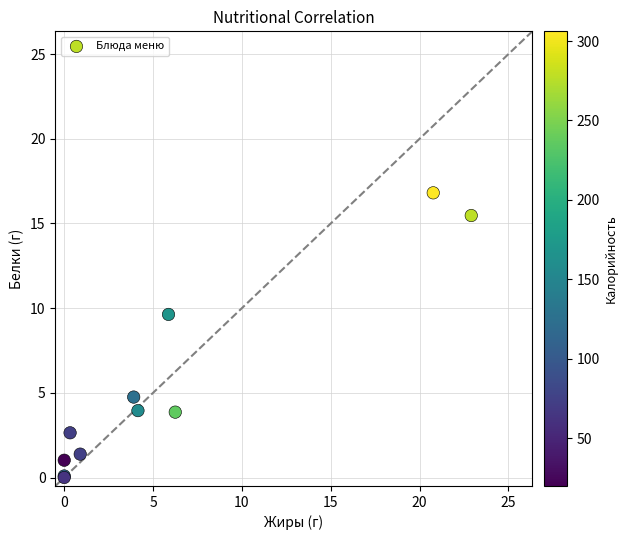

What Y value in the scatter plot is closest to 8?

9.6